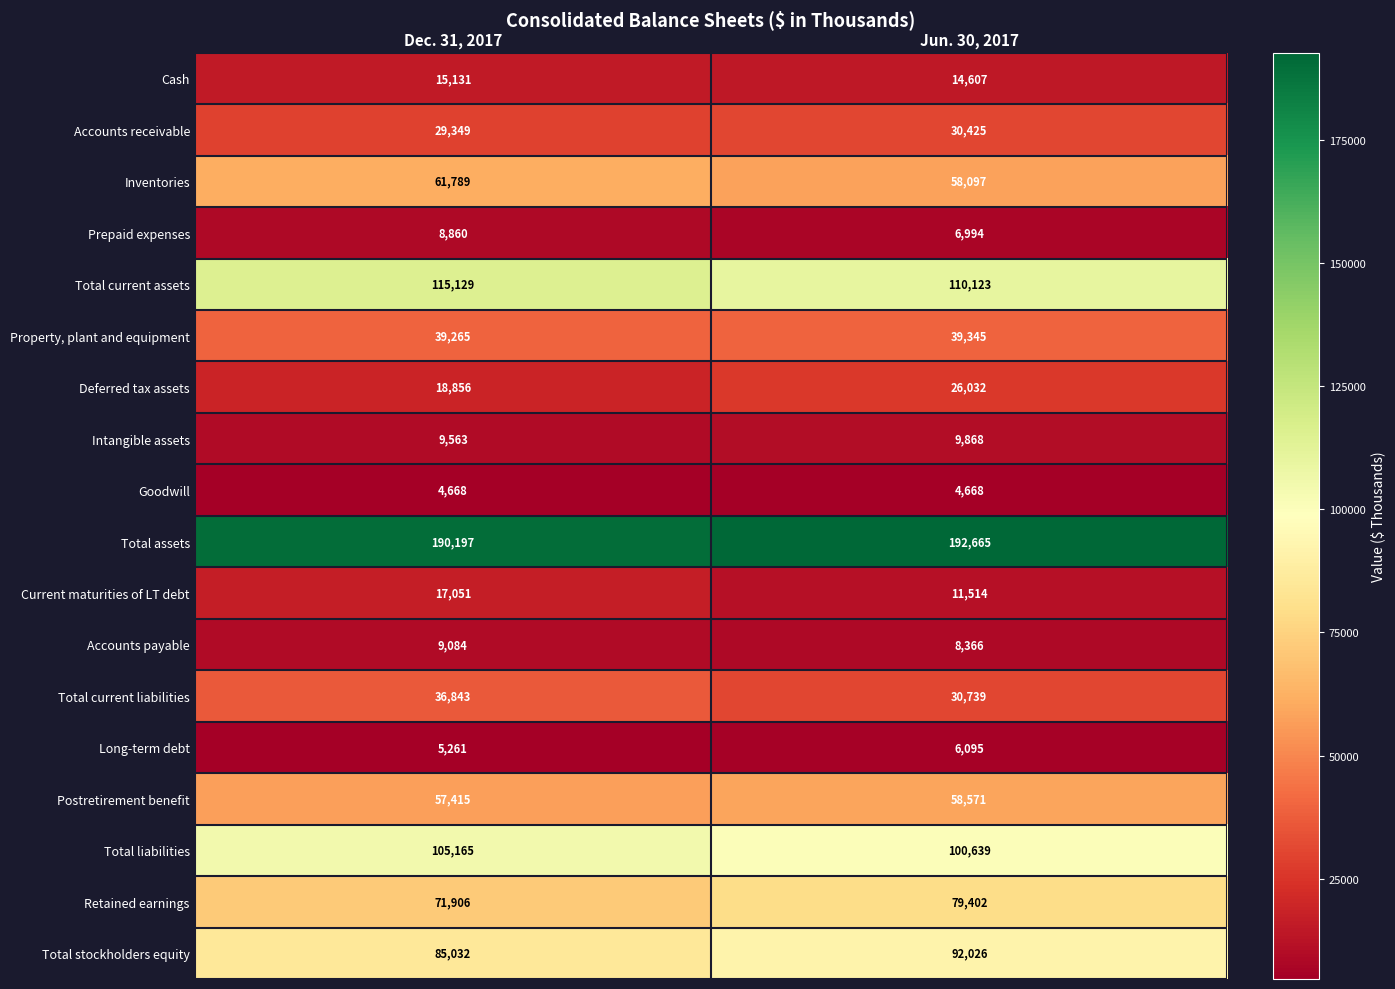

Rank the series at Jun. 30, 2017 from highest to lowest value.

Total assets, Total current assets, Total liabilities, Total stockholders equity, Retained earnings, Postretirement benefit, Inventories, Property, plant and equipment, Total current liabilities, Accounts receivable, Deferred tax assets, Cash, Current maturities of LT debt, Intangible assets, Accounts payable, Prepaid expenses, Long-term debt, Goodwill